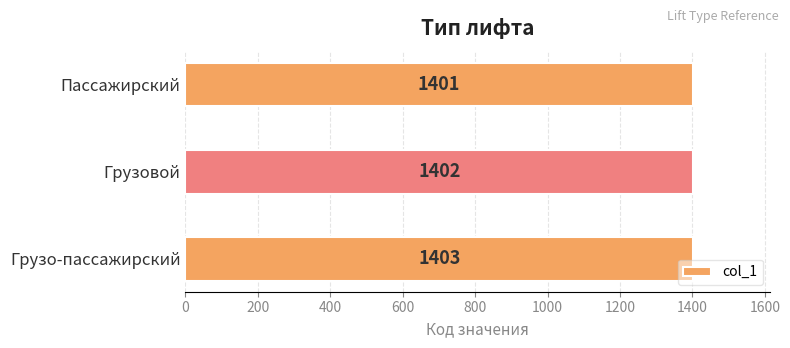

What is the ratio of the value at Пассажирский to the value at Грузовой?

1.0